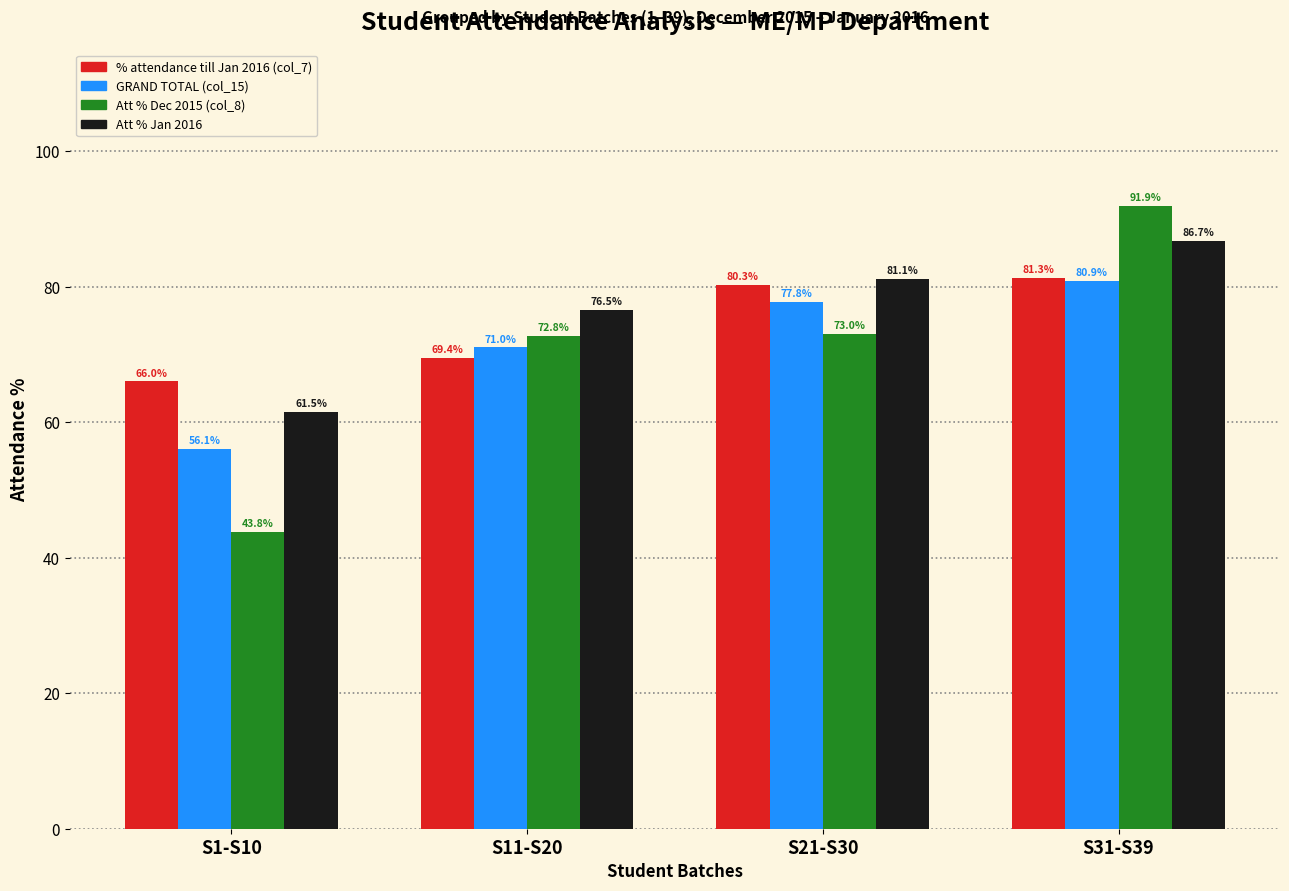

Which label corresponds to the largest value in the chart?

S31-S39